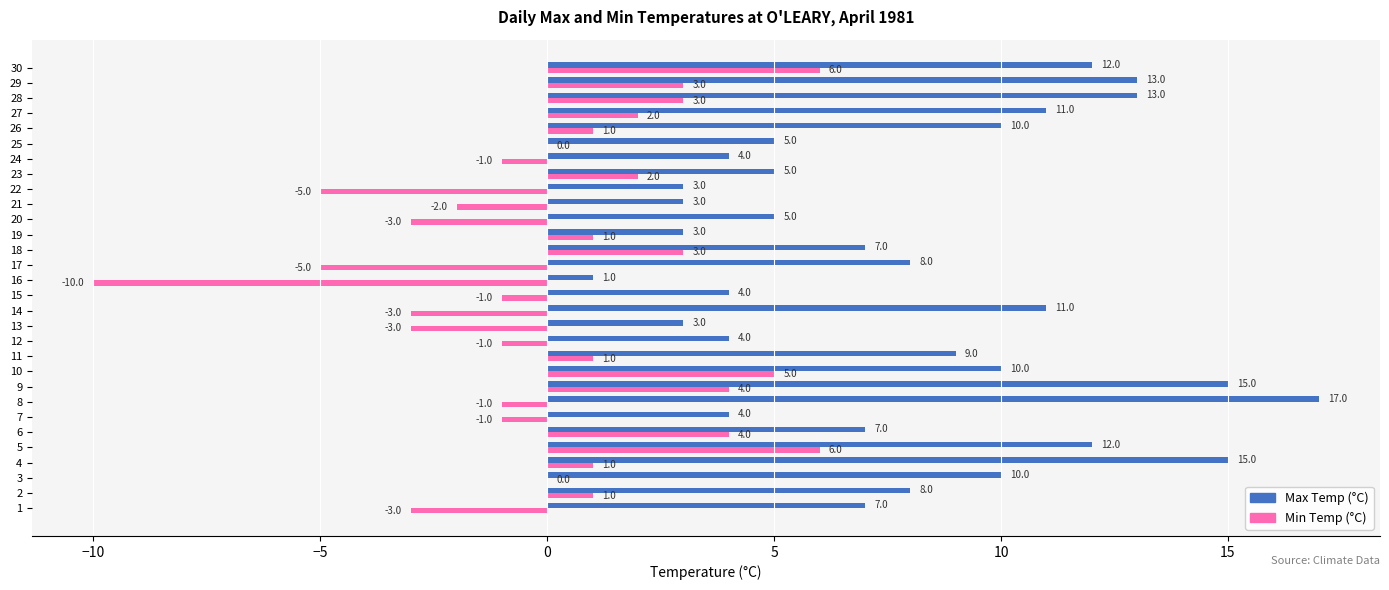

Is the value of Min Temp (°C) at 11 greater than the value of Max Temp (°C) at 15?

No